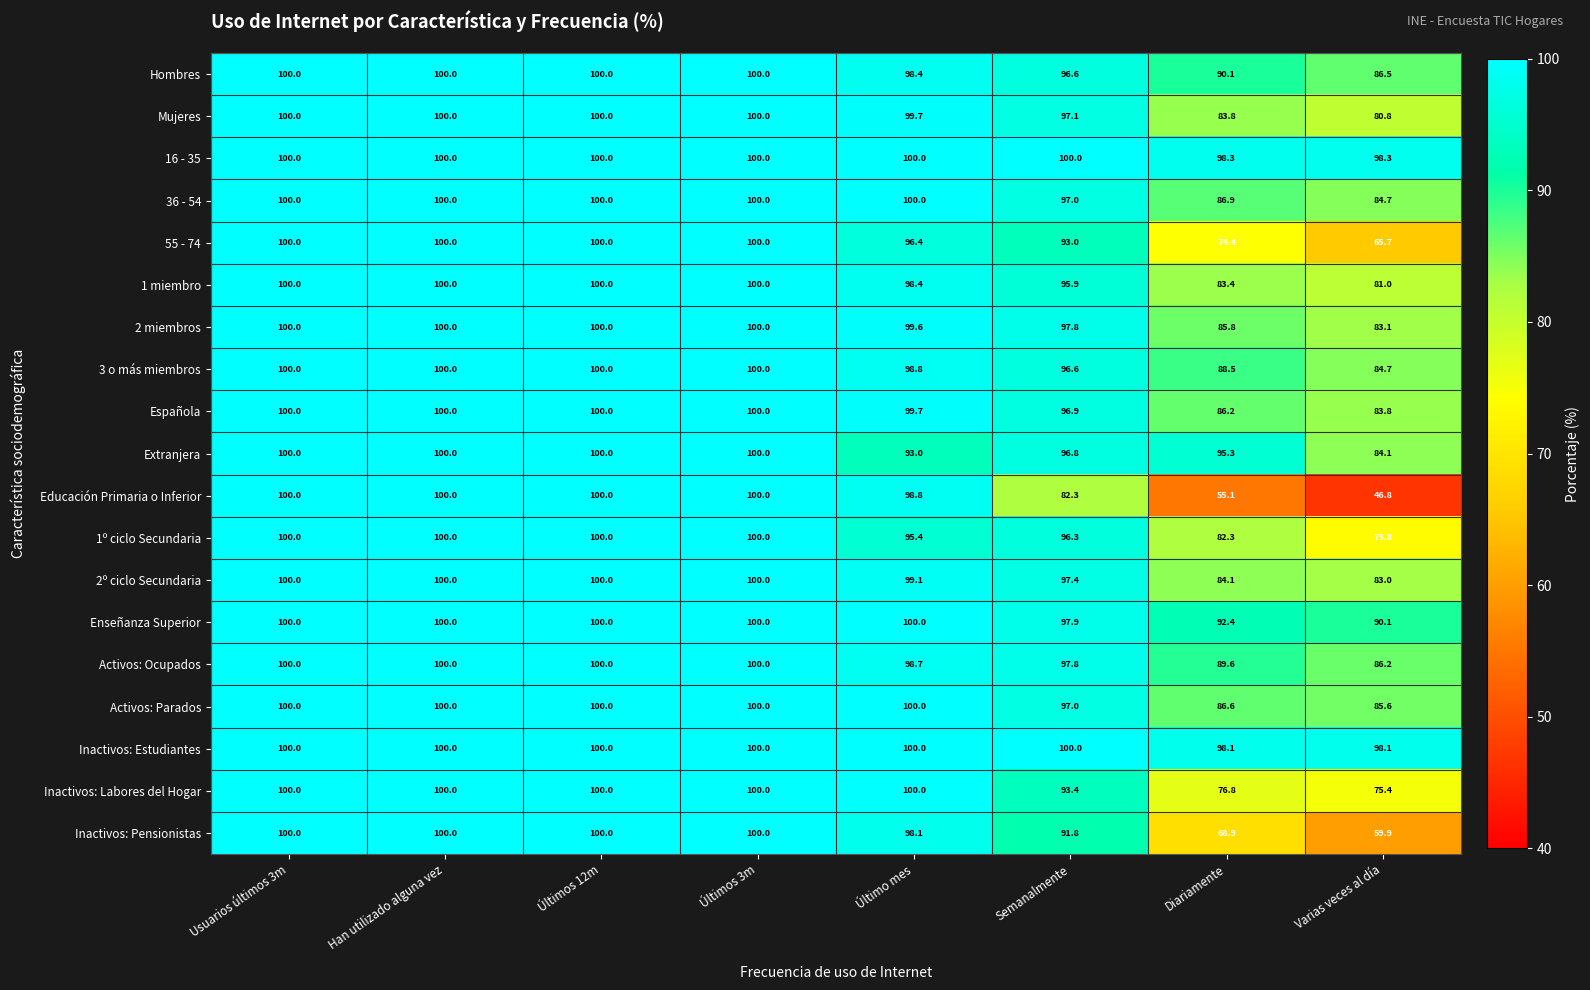

Is it true that Hombres equals 146.8 at Último mes?

False